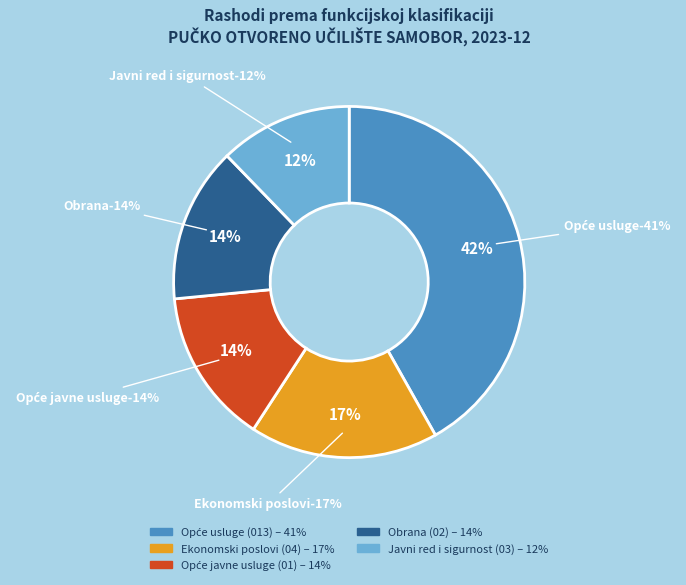

Does Ekonomski poslovi (04) represent more than half of the total?

No